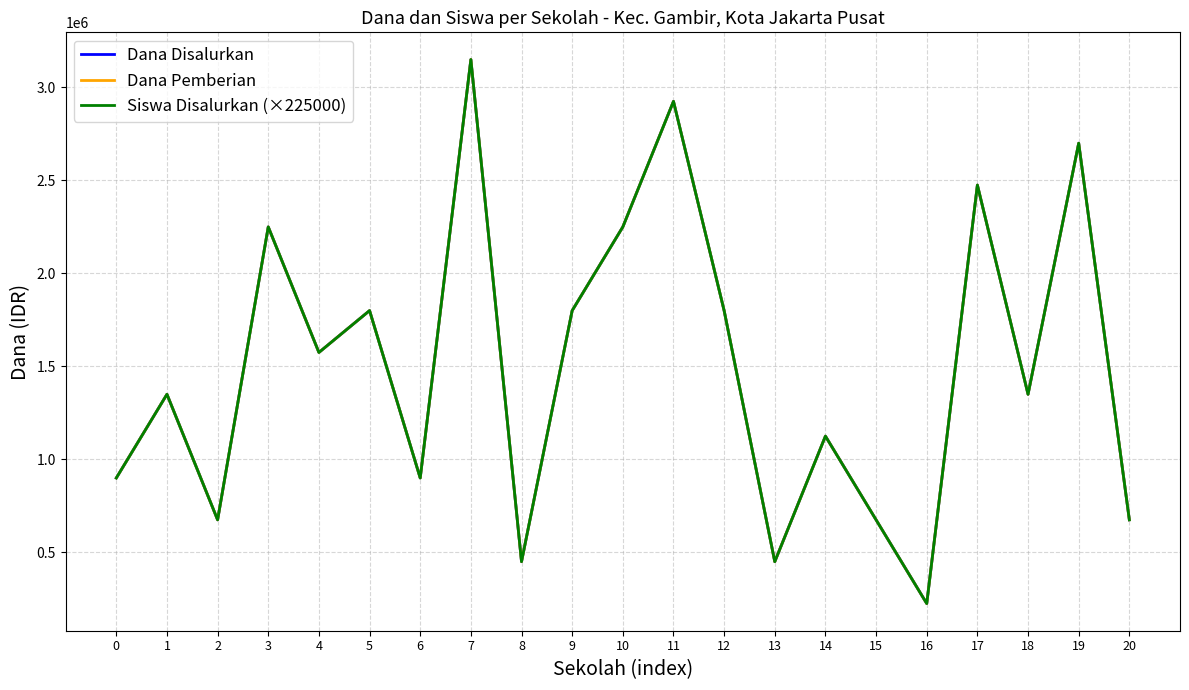

At which label is Siswa Disalurkan (×225000) closest to 1687500?

4